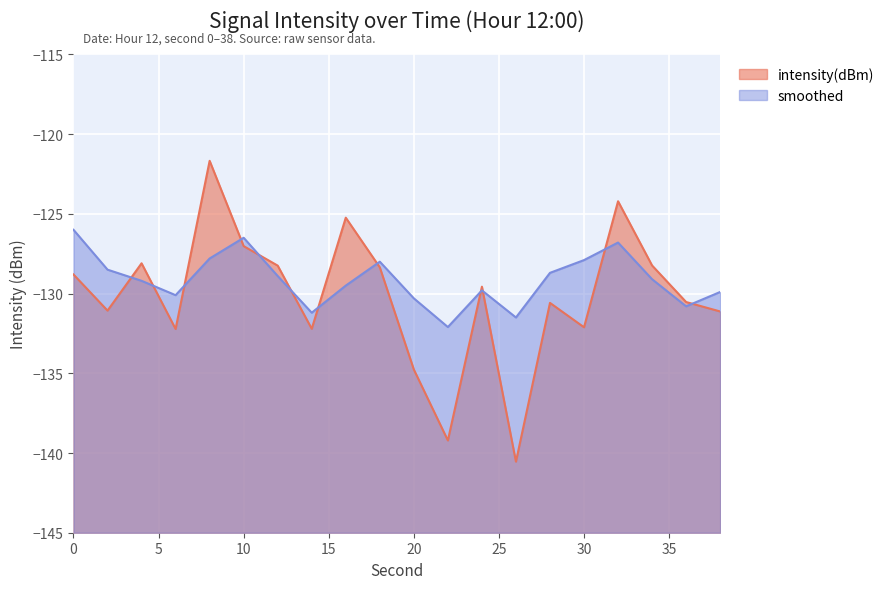

How many lines are shown in the chart?

2